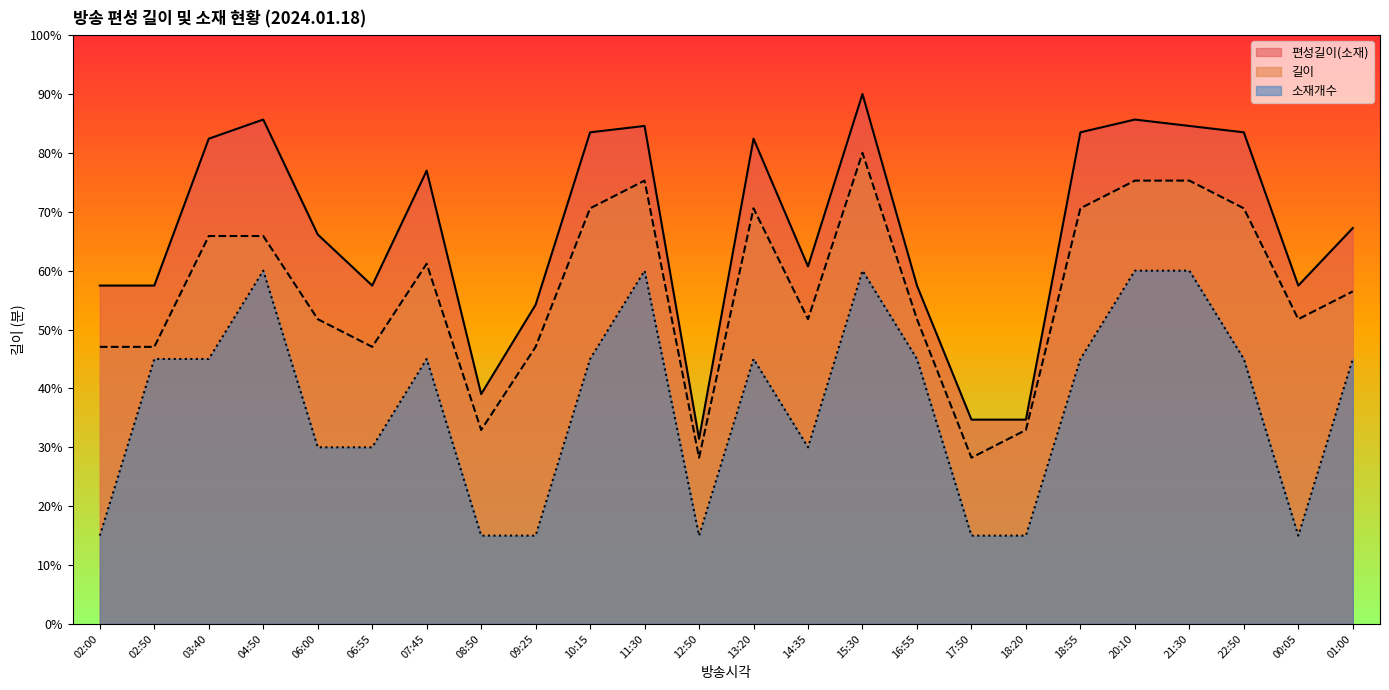

What is the difference between the second highest and second lowest values in the 길이 series?

47.1